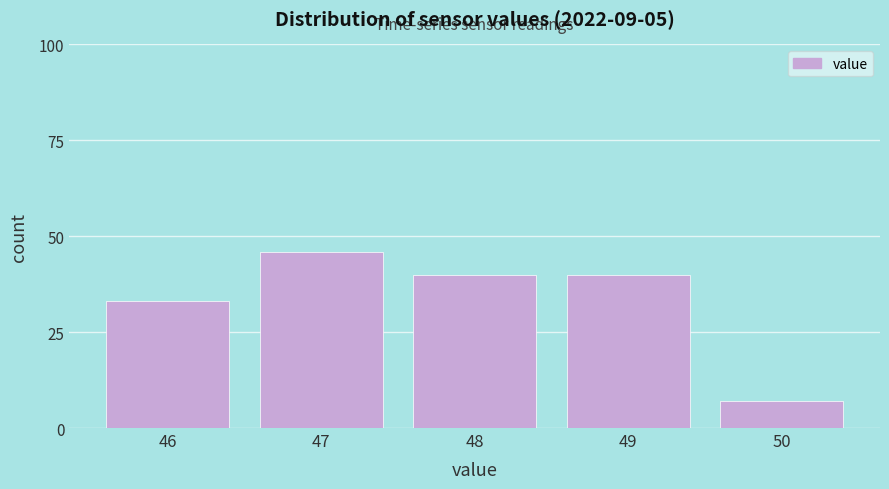

Reading left to right, what are all the values shown in this chart?

46=33	47=46	48=40	49=40	50=7